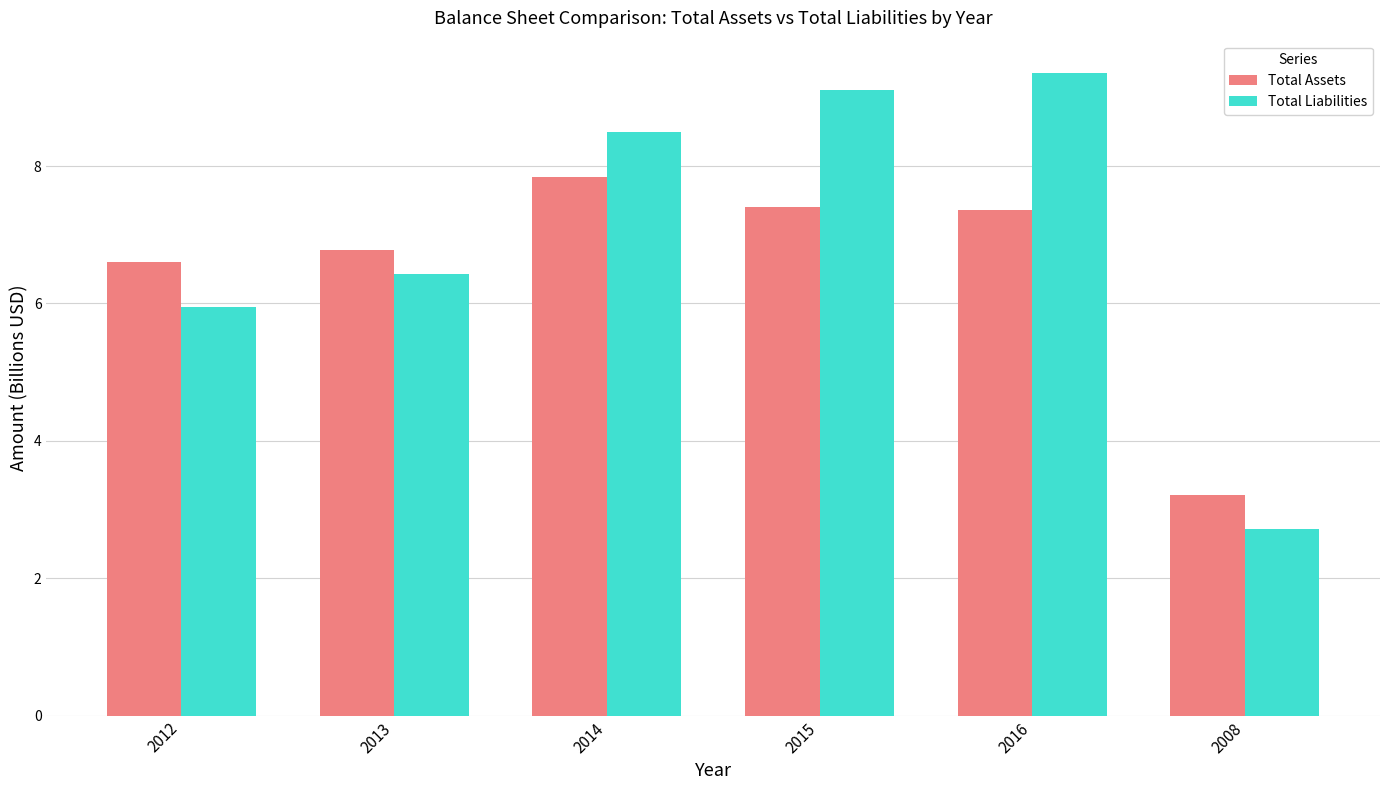

Reading right to left, what are all the values shown in this chart?

Total Assets: 3.2	7.4	7.4	7.8	6.8	6.6
Total Liabilities: 2.7	9.4	9.1	8.5	6.4	5.9